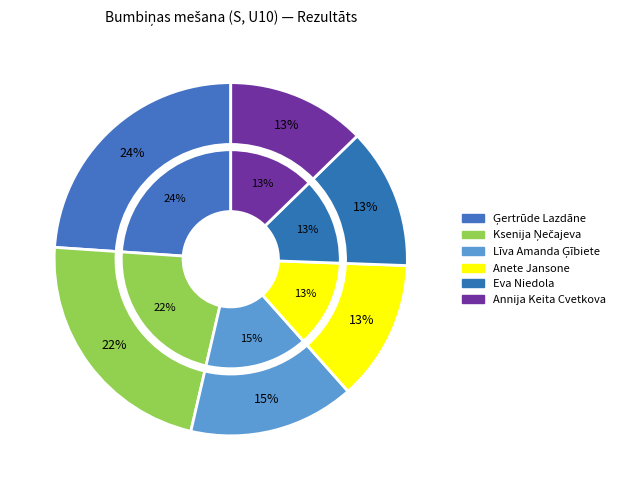

Approximately how many times larger is the value at Eva Niedola compared to Līva Amanda Ģībiete?

0.8